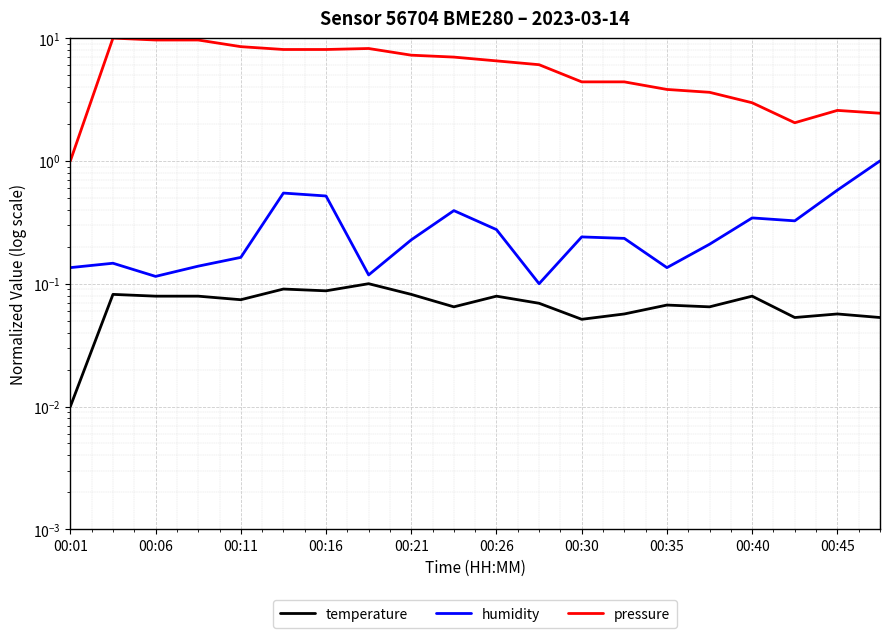

What value does the temperature series have at 00:06?

0.1